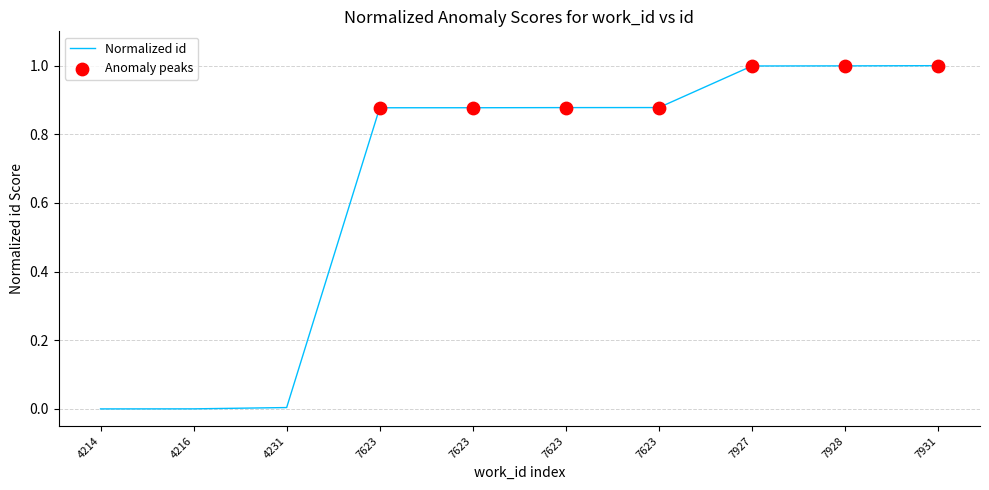

Between 7623 and 7928, which is larger?

7928